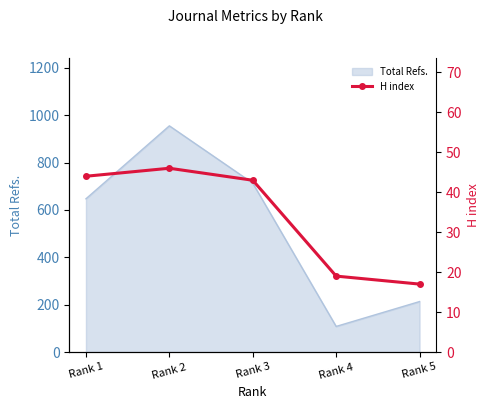

What is the difference between the maximum and second lowest values?

27